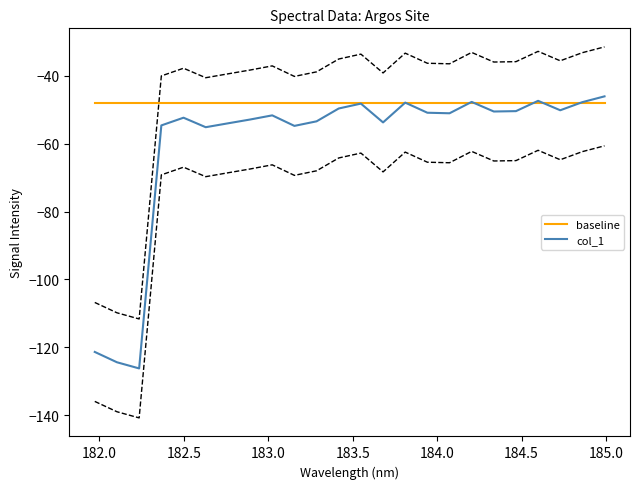

Rank the series by their maximum value, from highest to lowest.

col_1, baseline